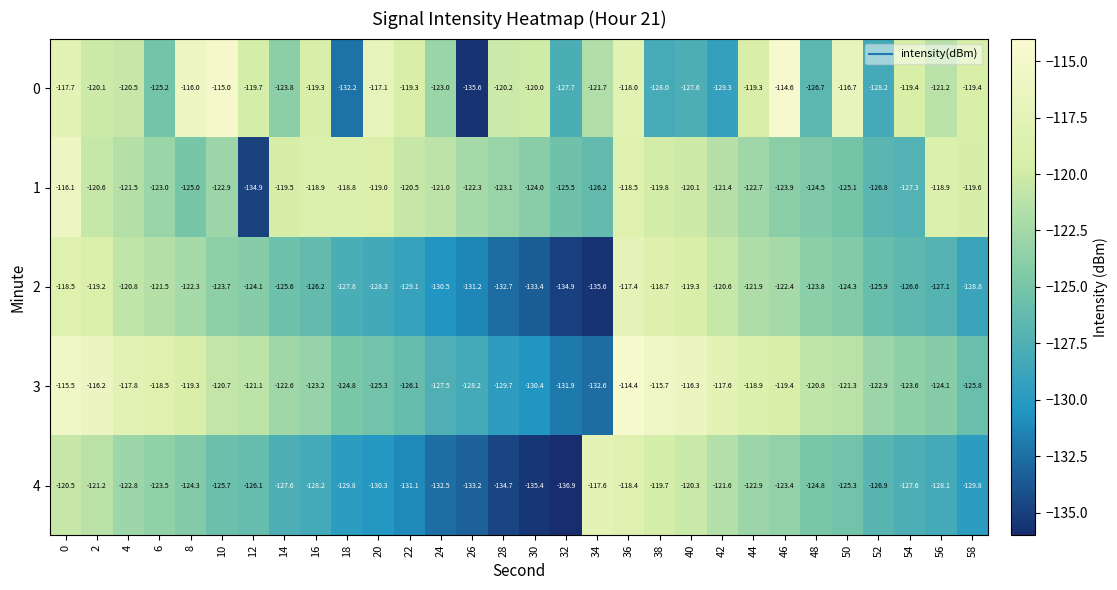

Rank the series at 46 from highest to lowest value.

0, 3, 2, 4, 1